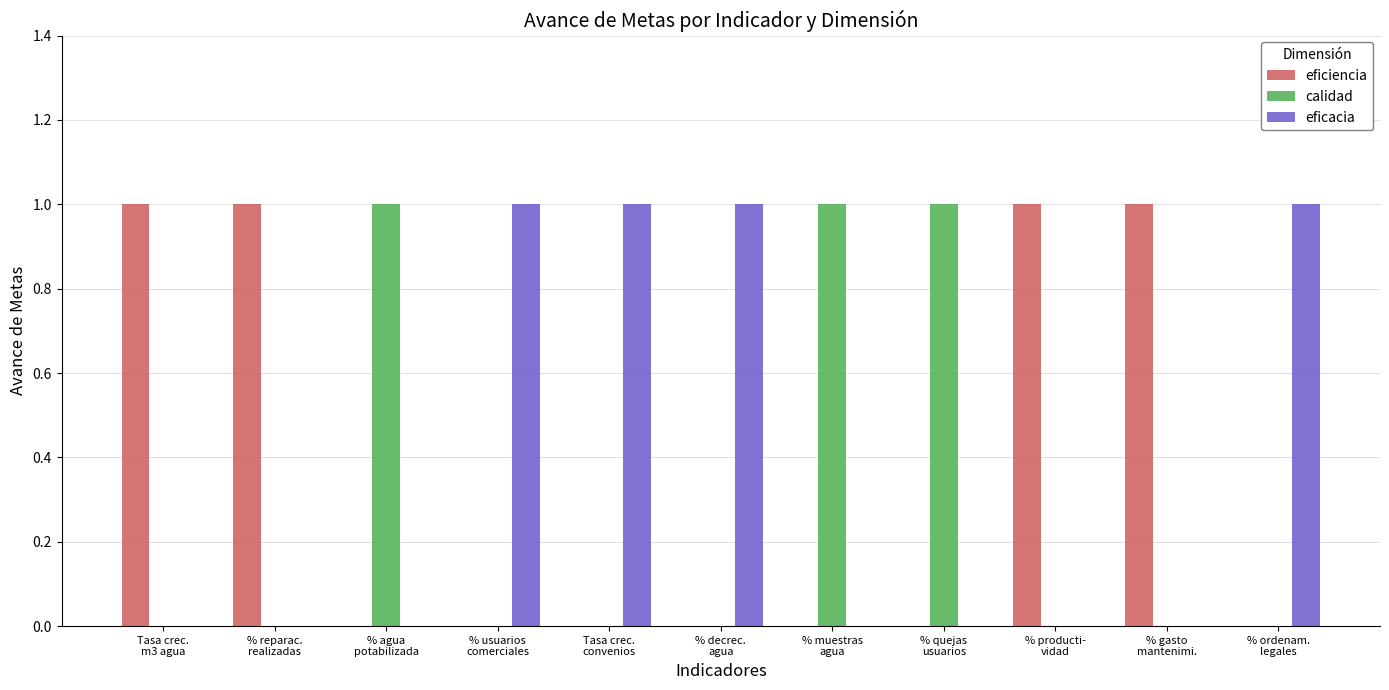

What is the sum of all calidad values?

3